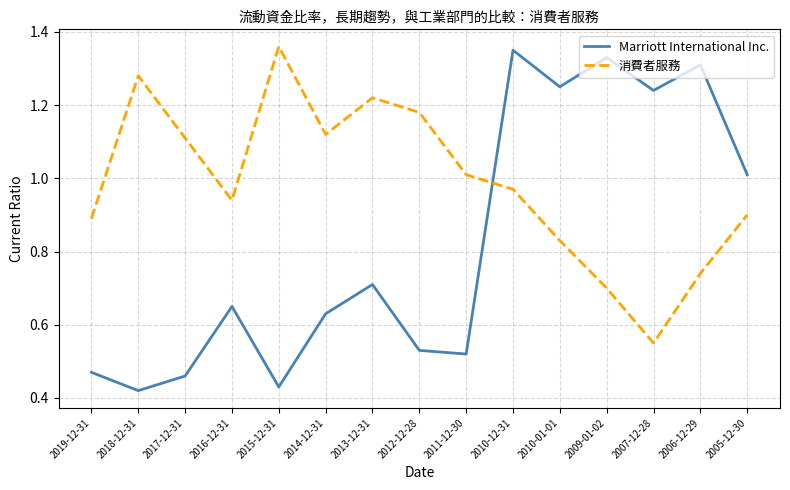

How many times do 消費者服務 and Marriott International Inc. cross each other?

1